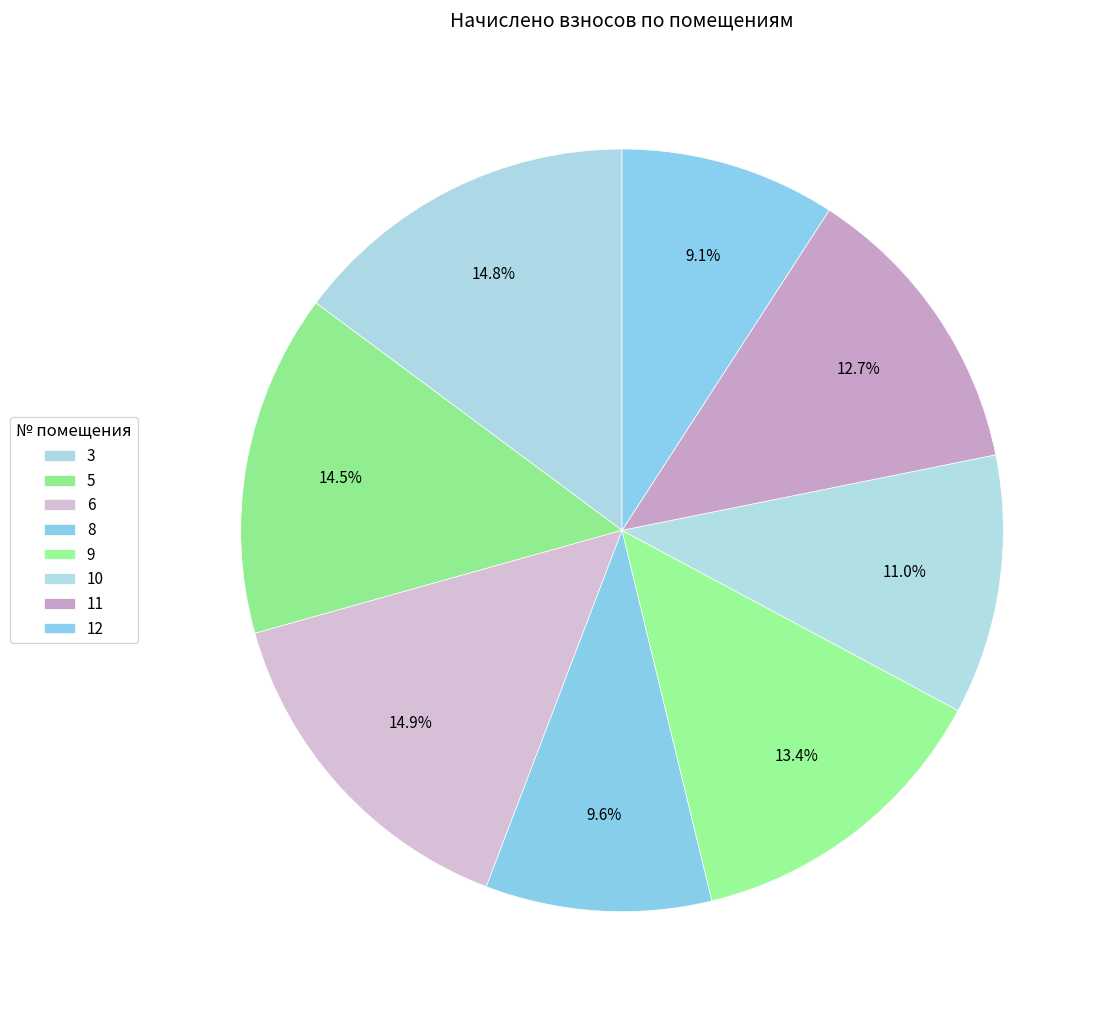

Does any single category account for the majority?

No